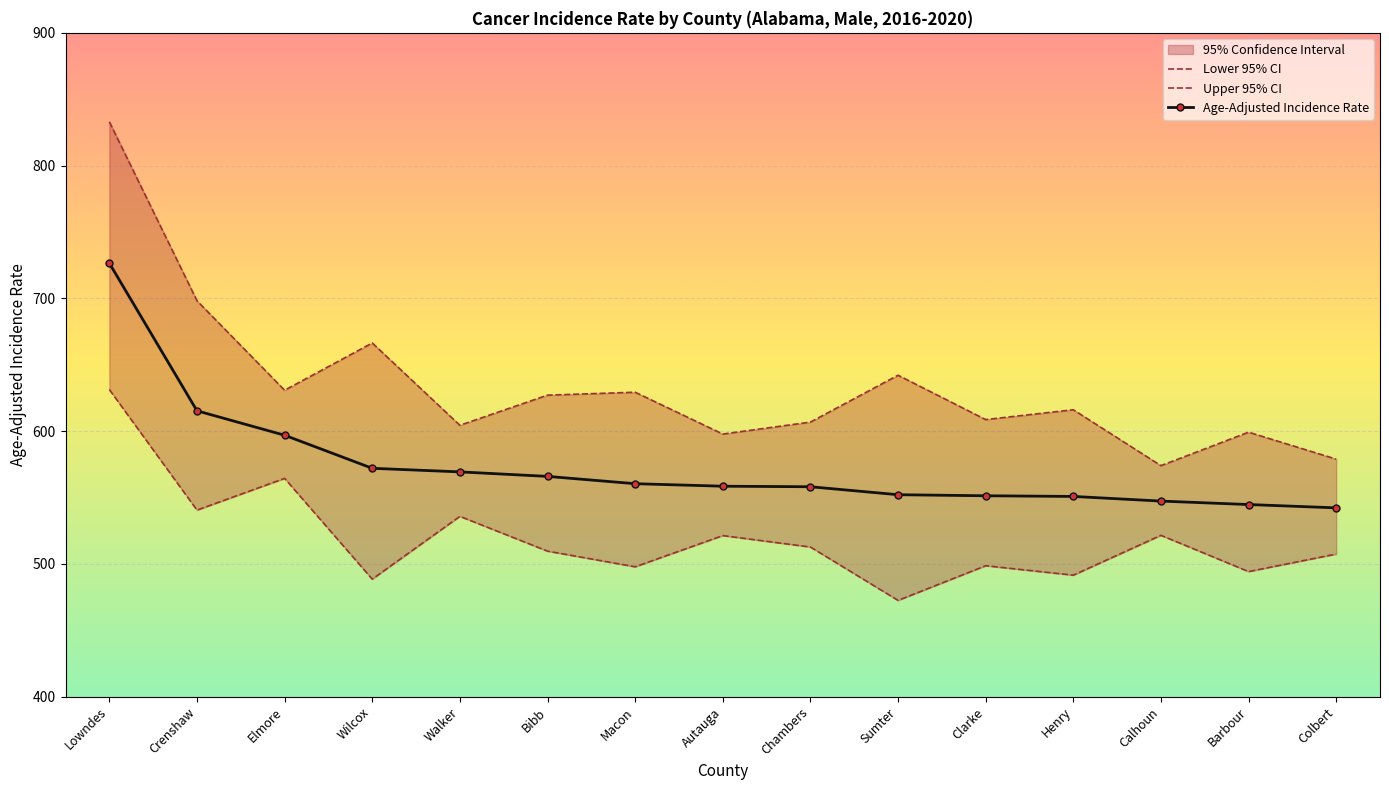

Rank the categories by Lower 95% CI value from lowest to highest.

Sumter, Wilcox, Henry, Barbour, Macon, Clarke, Colbert, Bibb, Chambers, Autauga, Calhoun, Walker, Crenshaw, Elmore, Lowndes